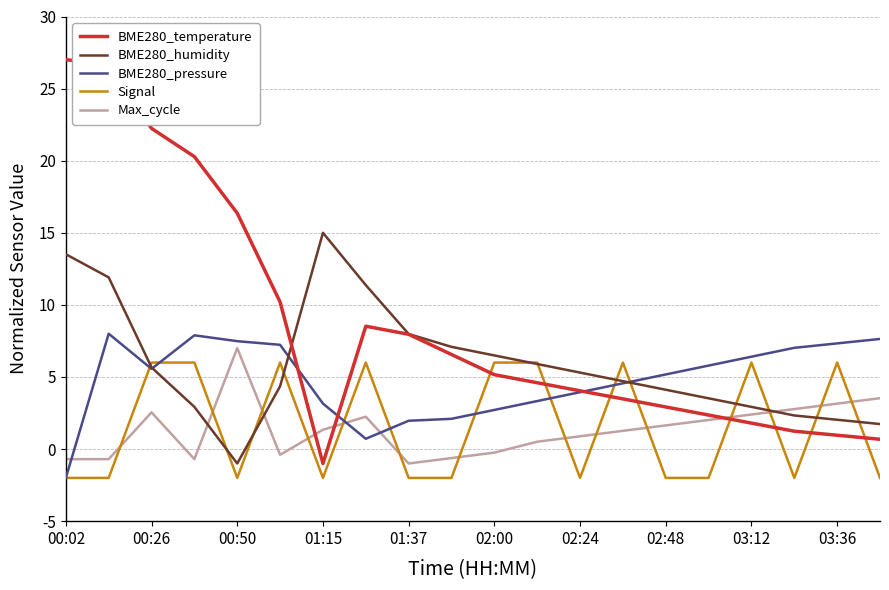

Does the chart have visible grid lines?

Yes